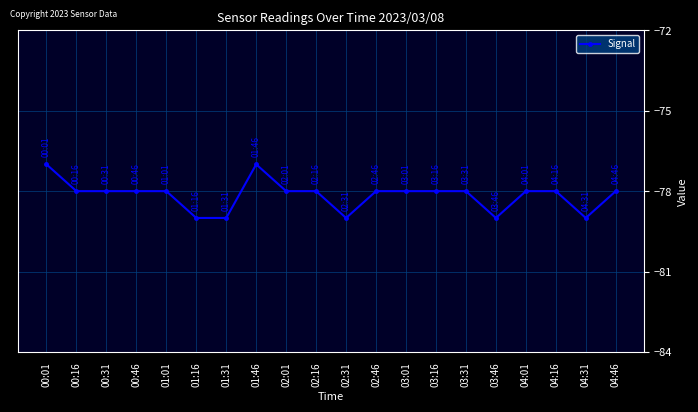

What is the smallest value displayed?

-79